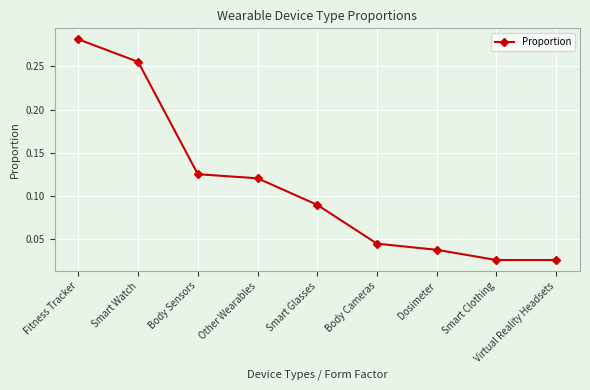

How many values are between 0 and 1?

9